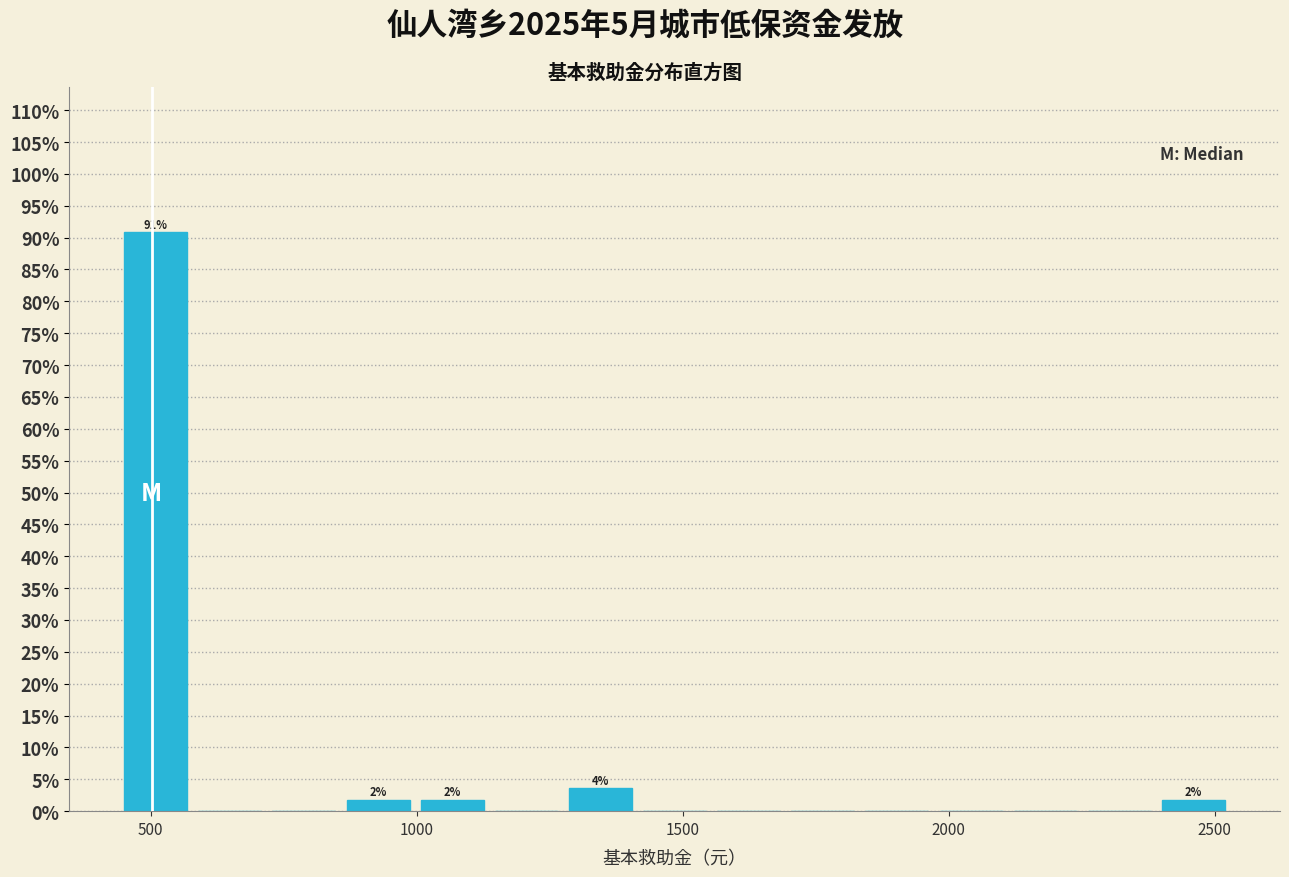

Read against the x-axis, roughly where is the centre of the tallest bar?

500